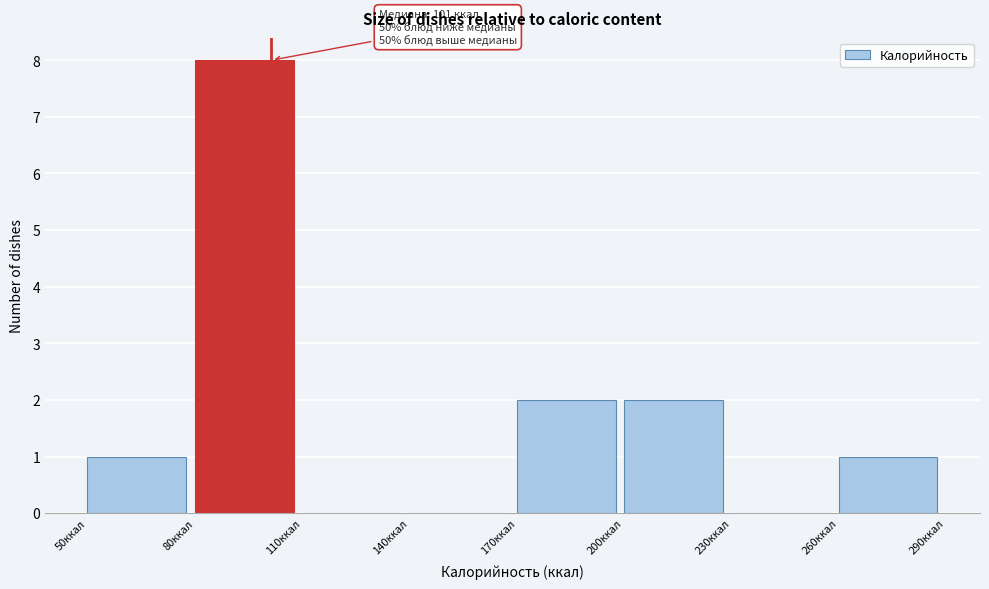

Which range on the x-axis has the tallest bar?

80 to 110